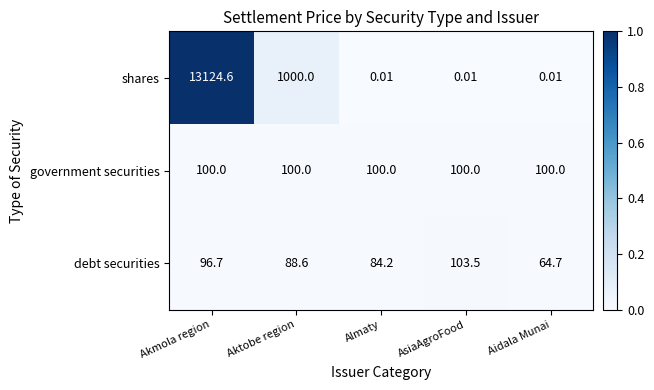

At which label is debt securities closest to 84?

Almaty